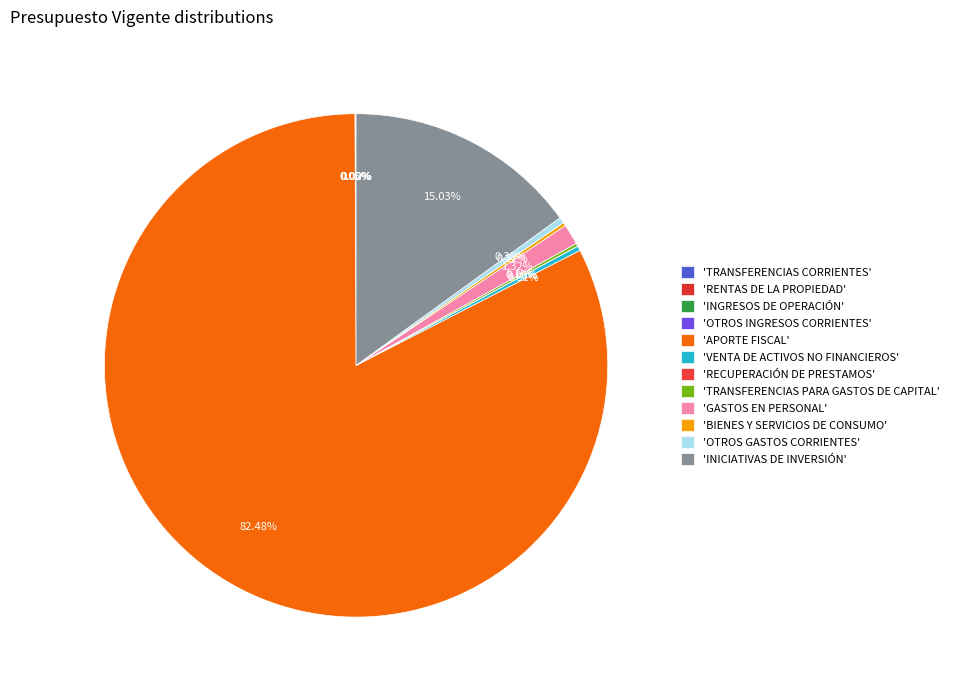

What is the majority slice?

'APORTE FISCAL'